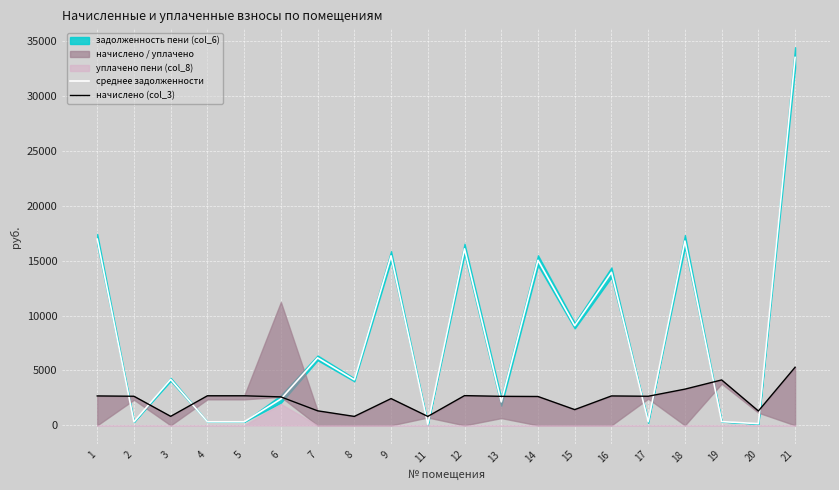

What is the lowest value of the среднее задолженности series?

98.3